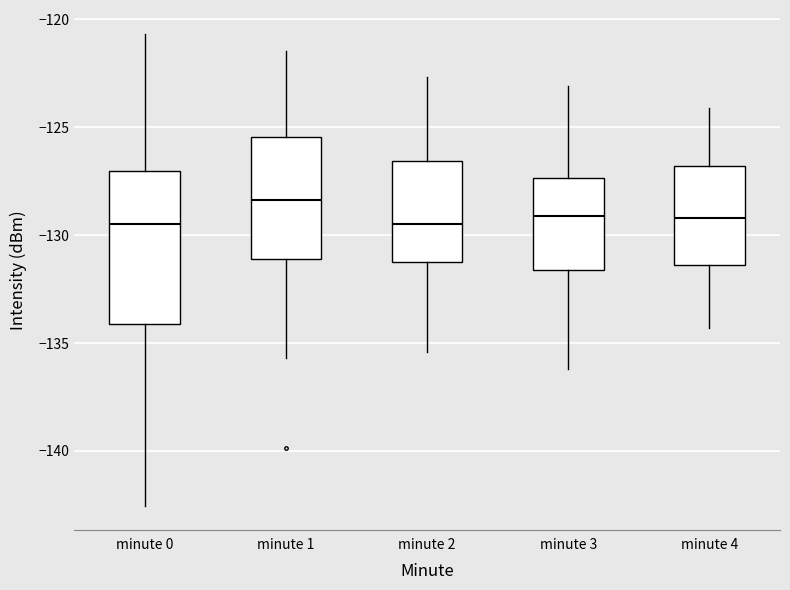

Reading left to right, read every box against the y-axis: the position of its median line, the range the box covers, and the ends of its whiskers. The values are not printed on the chart, so give them approximately, as read against the axis.

minute 0: median -129.5, box -134.0 to -127.0, whiskers -142.5 to -120.5
minute 1: median -128.5, box -131.0 to -125.5, whiskers -135.5 to -121.5
minute 2: median -129.5, box -131.0 to -126.5, whiskers -135.5 to -122.5
minute 3: median -129.0, box -131.5 to -127.5, whiskers -136.0 to -123.0
minute 4: median -129.0, box -131.5 to -127.0, whiskers -134.5 to -124.0